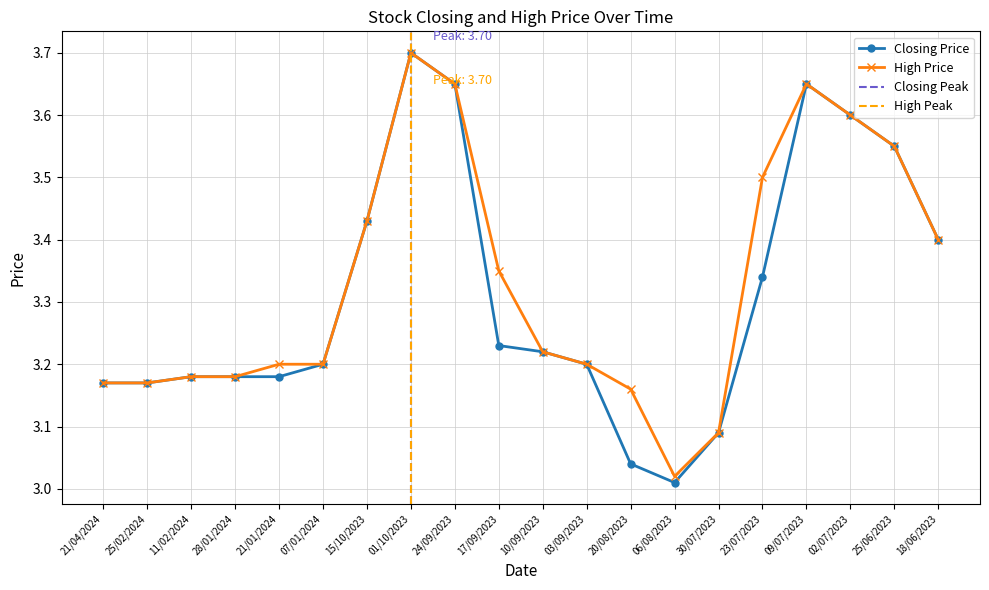

Which category has the highest value in the Closing series?

01/10/2023